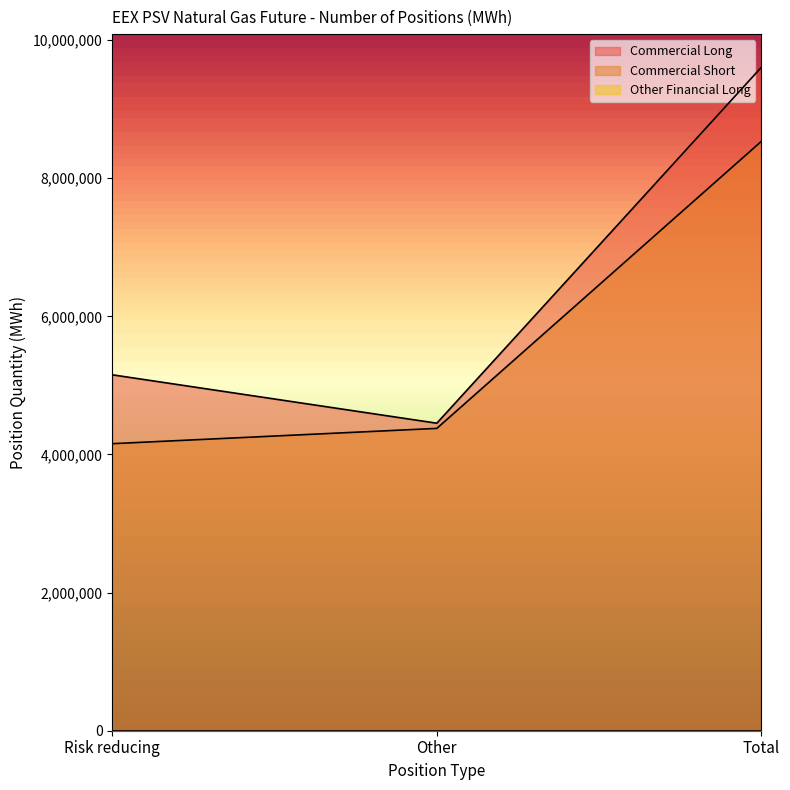

How many lines are shown in the chart?

3